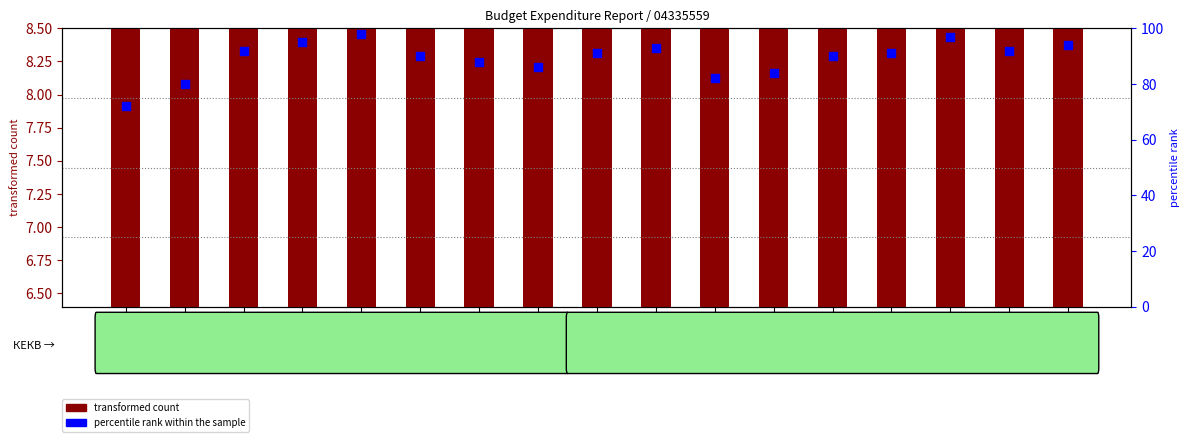

At how many categories does at least one series exceed 87?

12